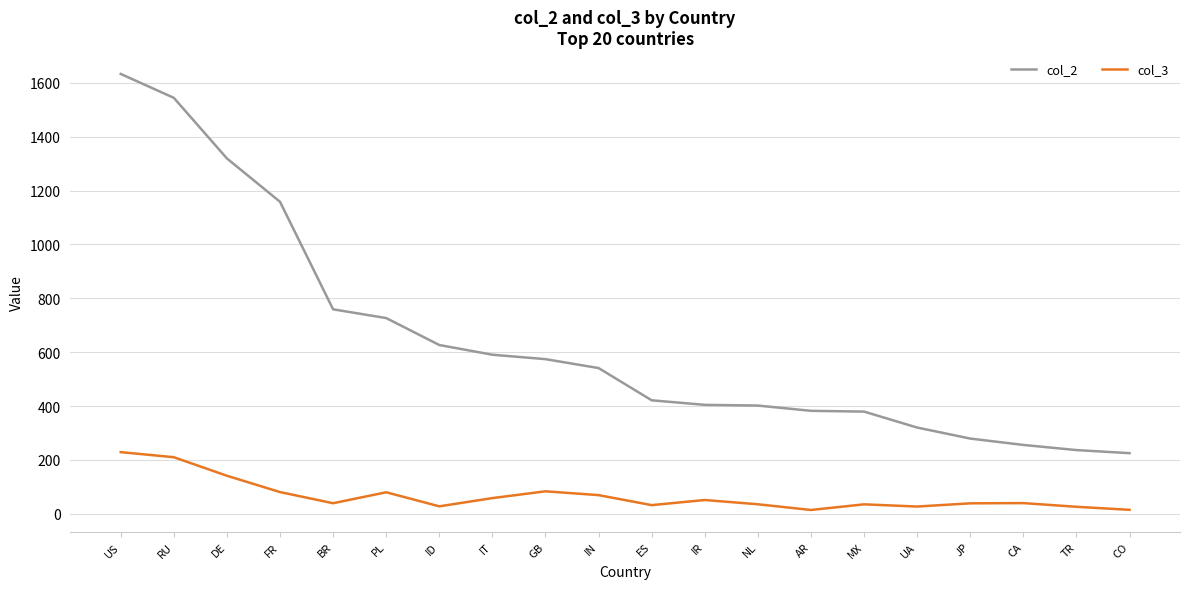

Where is the first local minimum for col_3?

BR